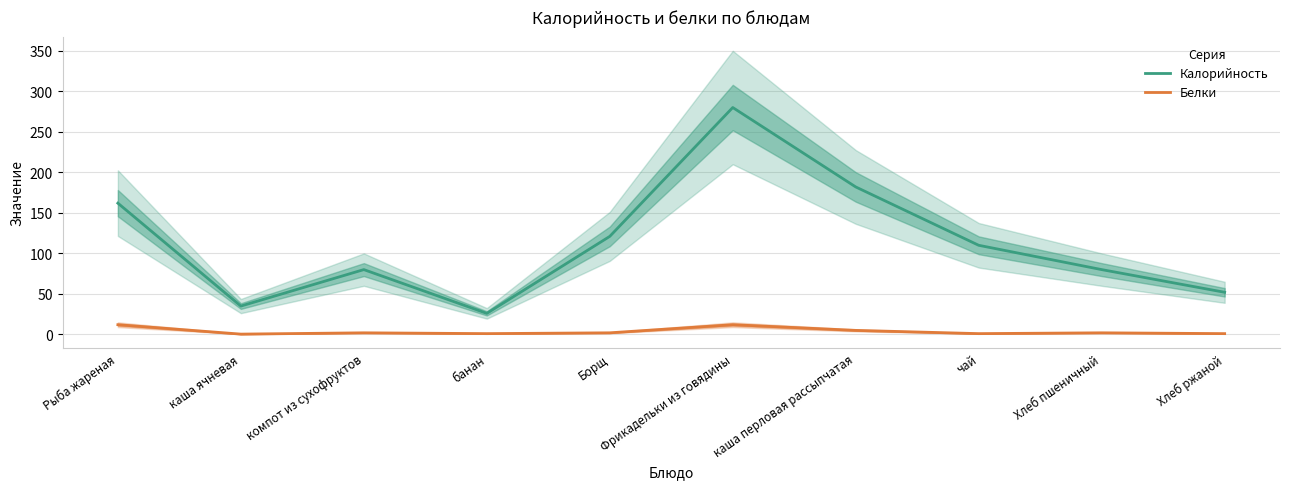

Rank the series by their maximum value, from lowest to highest.

Белки, Калорийность